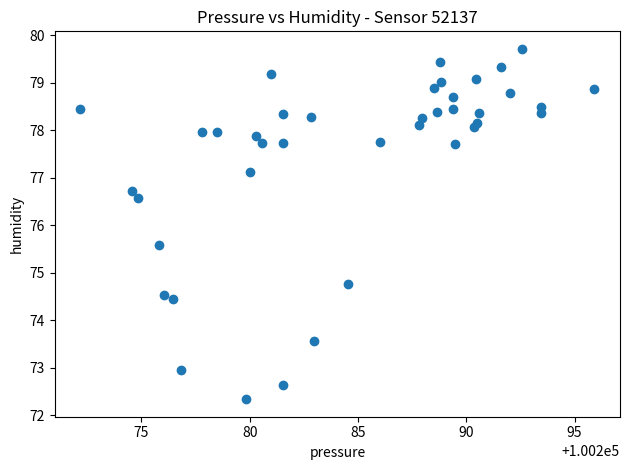

What Y value in the scatter plot is closest to 76?

75.6